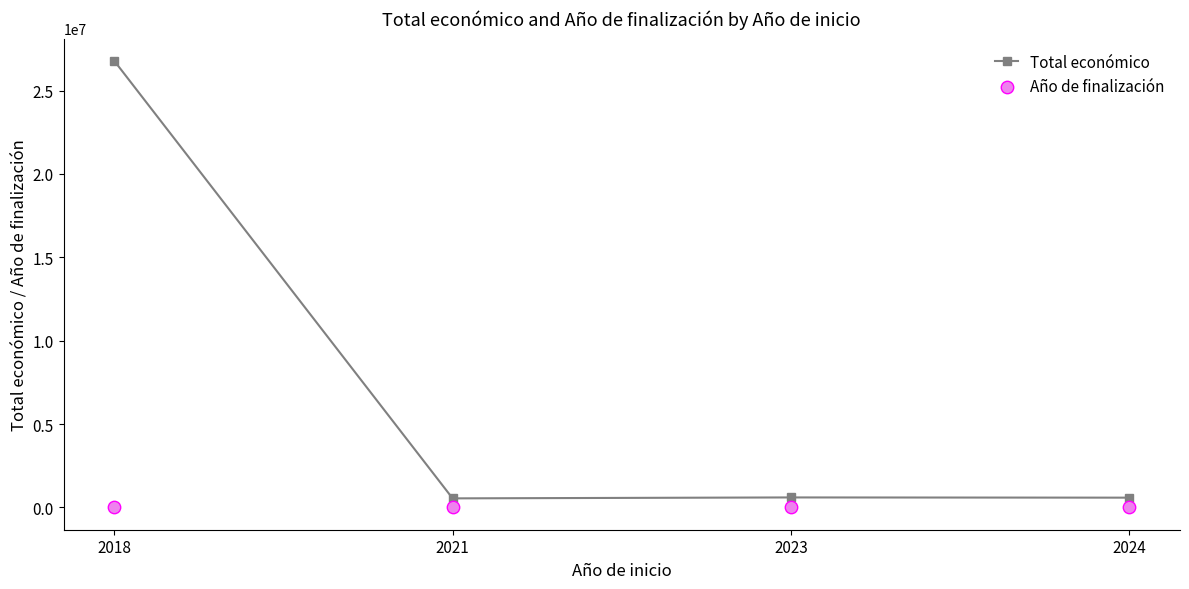

At which category is the sum across all series the highest?

2018